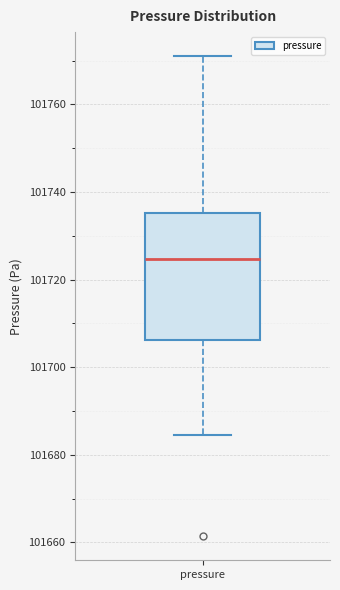

Transcribe this box plot: give where the median line is, the range the box spans, and where the two whiskers end, as read against the y-axis. The values are not printed on the chart, so give them approximately, as read against the axis.

median 101724, box 101706 to 101736, whiskers 101684 to 101772